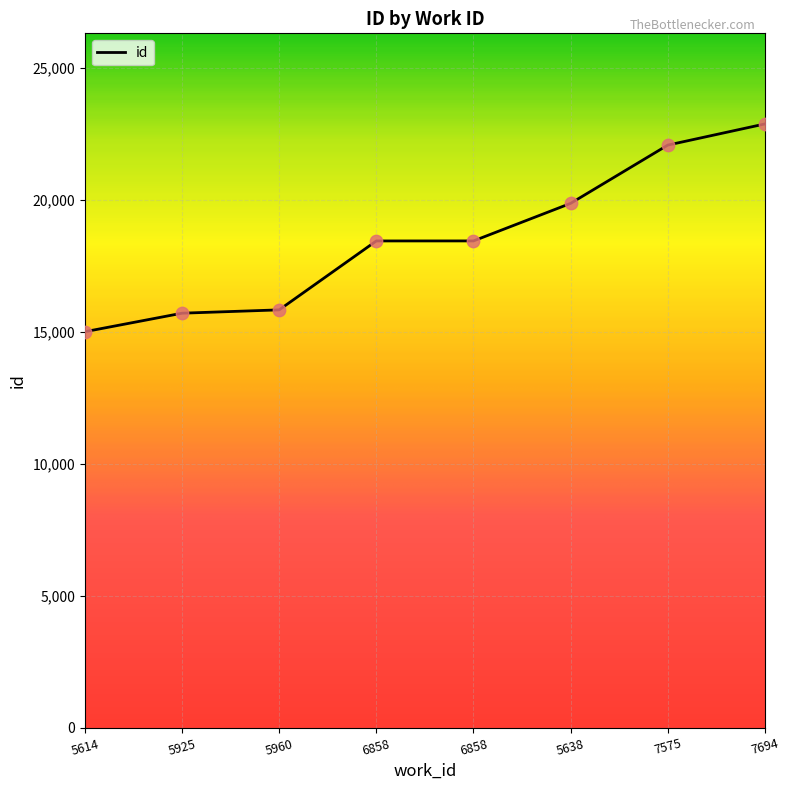

Which has a higher value, 7575 or 5614?

7575